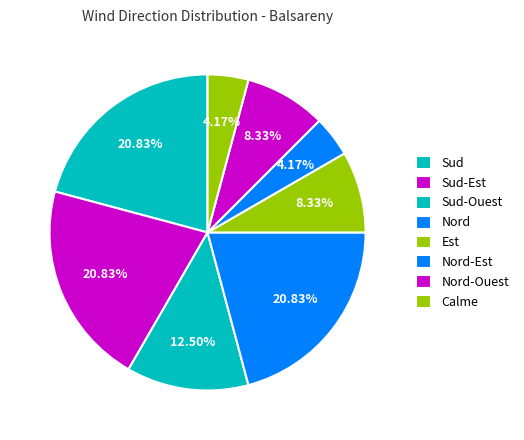

What is the total percentage of Calme and Nord-Est?

8.3%